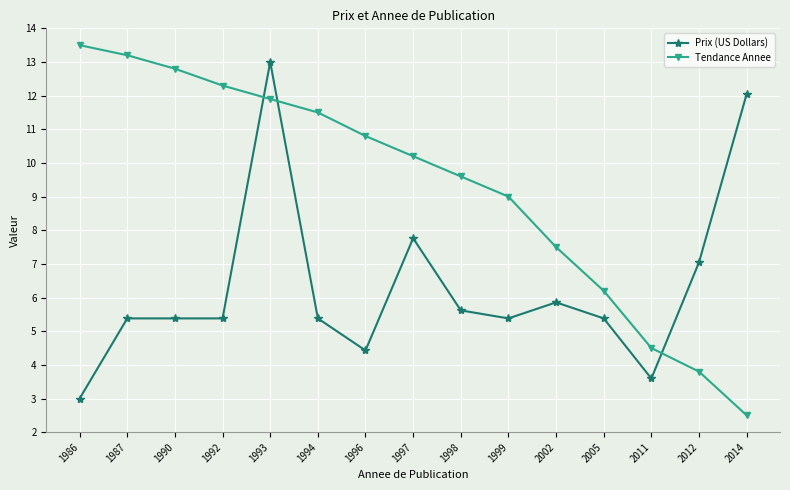

Reading right to left, list all the values displayed in this chart.

Prix (US Dollars): 2014=12.0	2012=7.0	2011=3.6	2005=5.4	2002=5.9	1999=5.4	1998=5.6	1997=7.8	1996=4.4	1994=5.4	1993=13.0	1992=5.4	1990=5.4	1987=5.4	1986=3.0
Tendance Annee: 2014=2.5	2012=3.8	2011=4.5	2005=6.2	2002=7.5	1999=9.0	1998=9.6	1997=10.2	1996=10.8	1994=11.5	1993=11.9	1992=12.3	1990=12.8	1987=13.2	1986=13.5